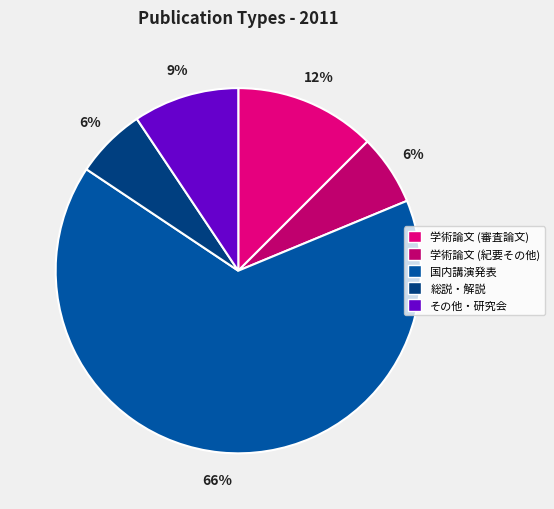

How many segments does this pie chart have?

5